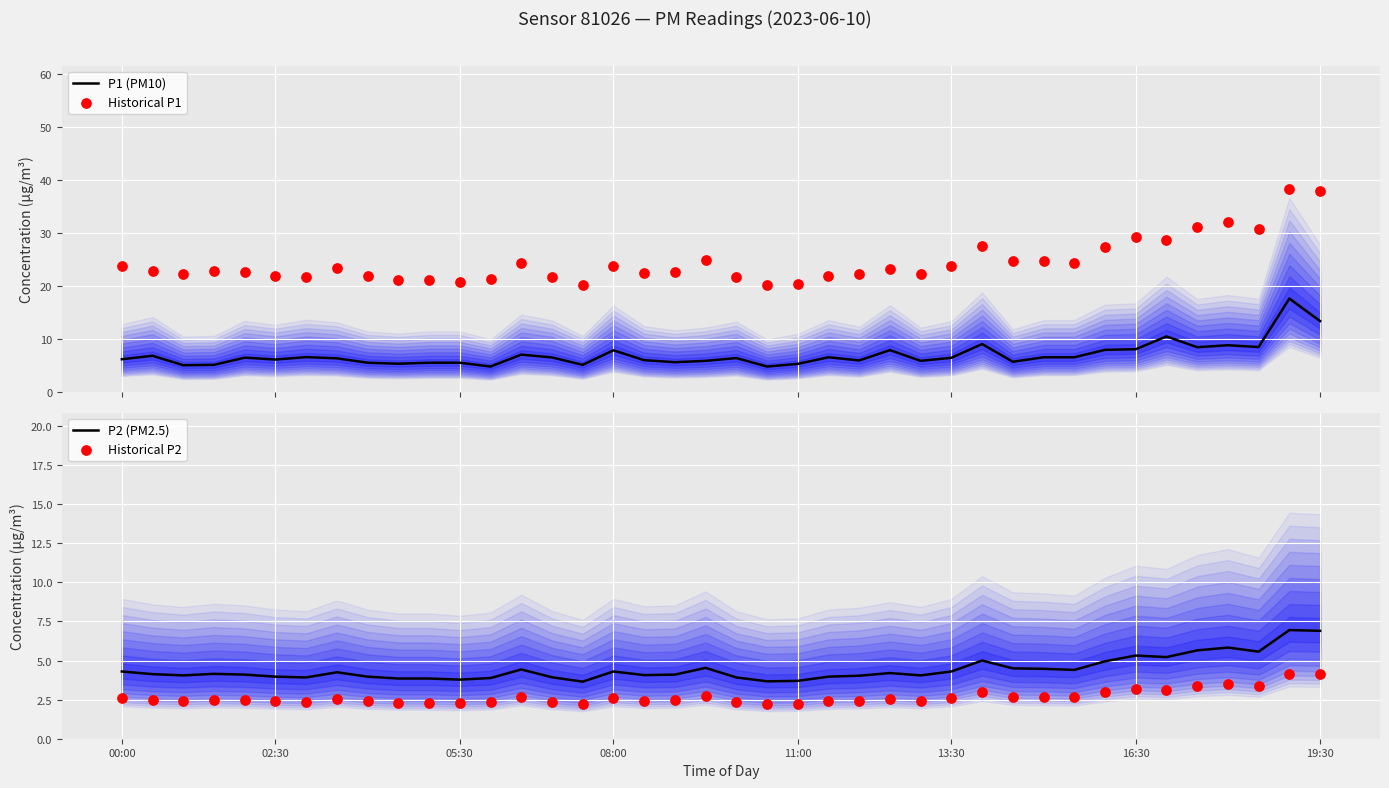

The P2 (PM2.5) series shows 4.0 at 02:30. True or false?

True